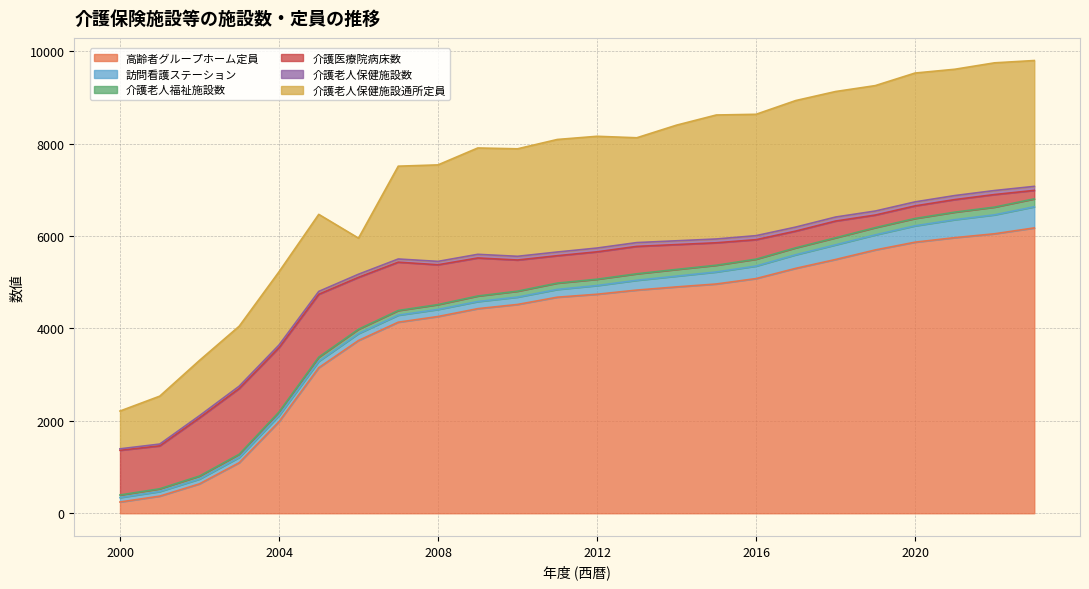

What is the value of the 高齢者グループホーム定員 point at the 18th from the left?

5302